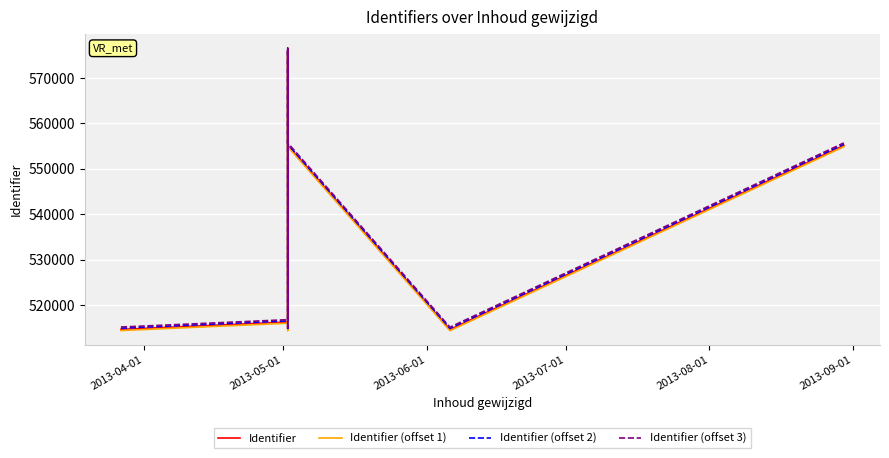

At 2013-05-01, list the series in order from largest to smallest.

Identifier (offset 3), Identifier (offset 2), Identifier, Identifier (offset 1)